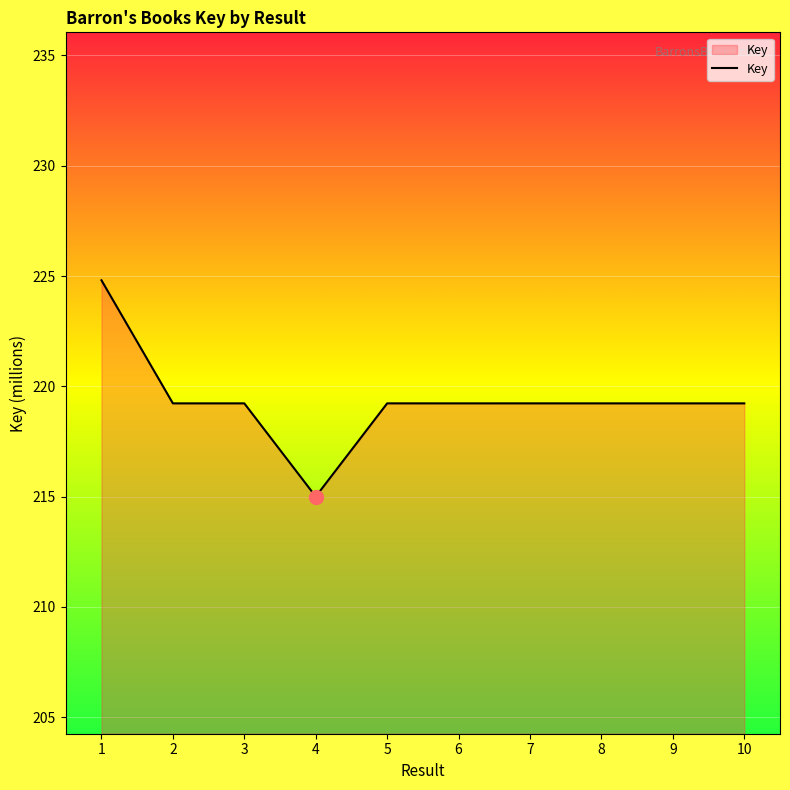

At which label does the data first exceed 219?

1